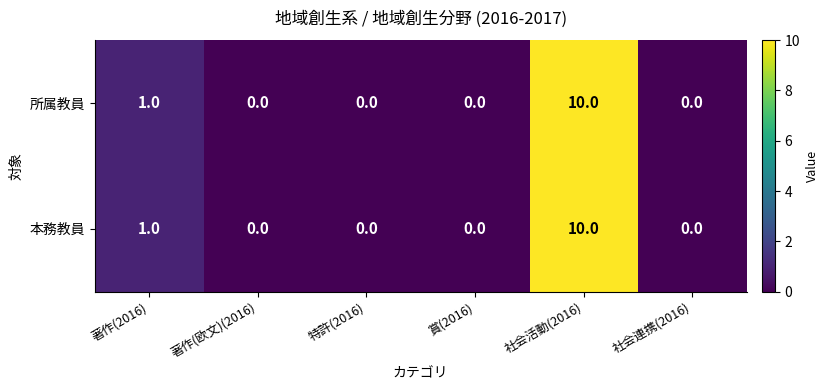

Reading left to right, what are all the values shown in this chart?

所属教員: 著作(2016)=1	著作(欧文)(2016)=0	特許(2016)=0	賞(2016)=0	社会活動(2016)=10	社会連携(2016)=0
本務教員: 著作(2016)=1	著作(欧文)(2016)=0	特許(2016)=0	賞(2016)=0	社会活動(2016)=10	社会連携(2016)=0